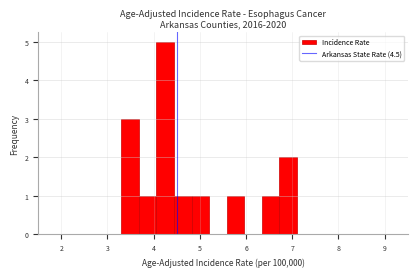

Around what value on the x-axis is the tallest bar? Give the approximate position of its centre, as read against the axis.

4.3